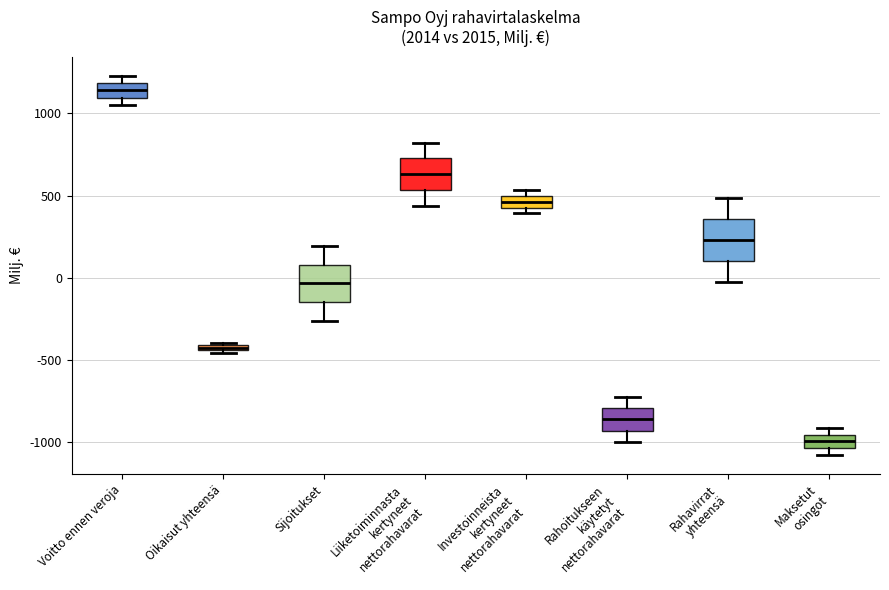

Where is the upper edge of the box for Oikaisut yhteensä on the y-axis? The values are not printed on the chart, so give them approximately, as read against the axis.

-400